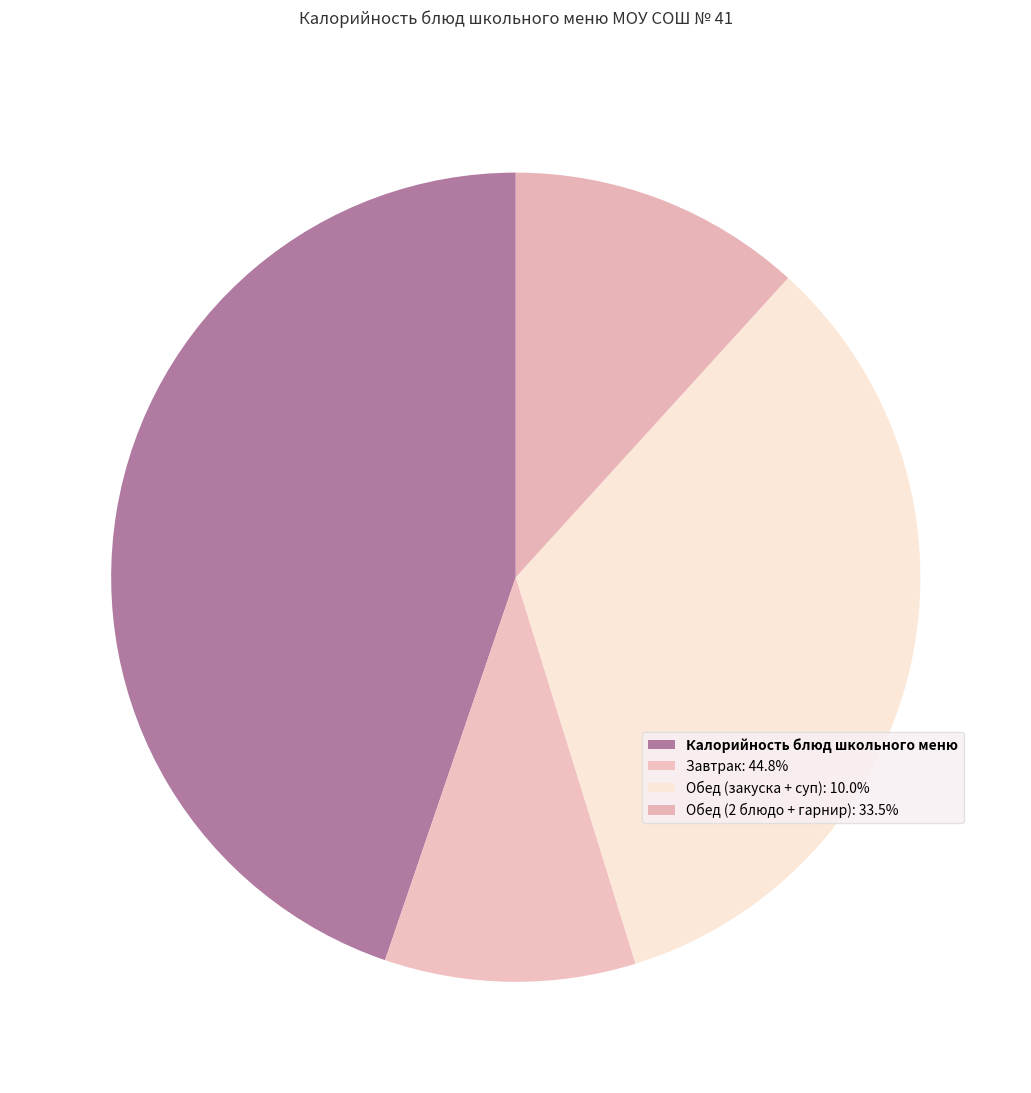

Does any single category account for the majority?

No